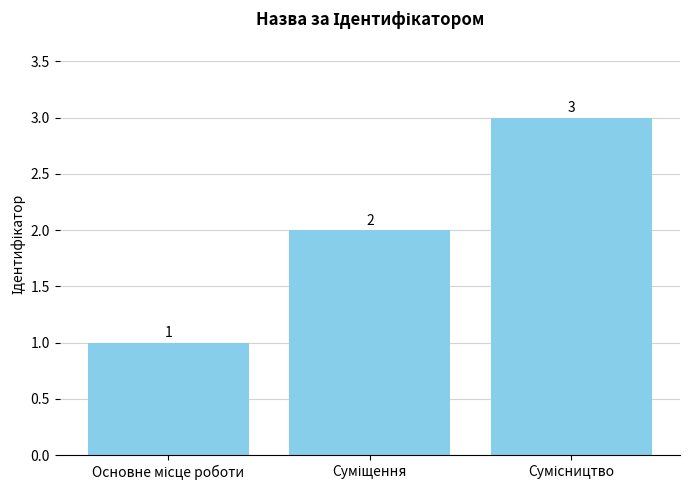

What is the maximum value shown in the chart?

3